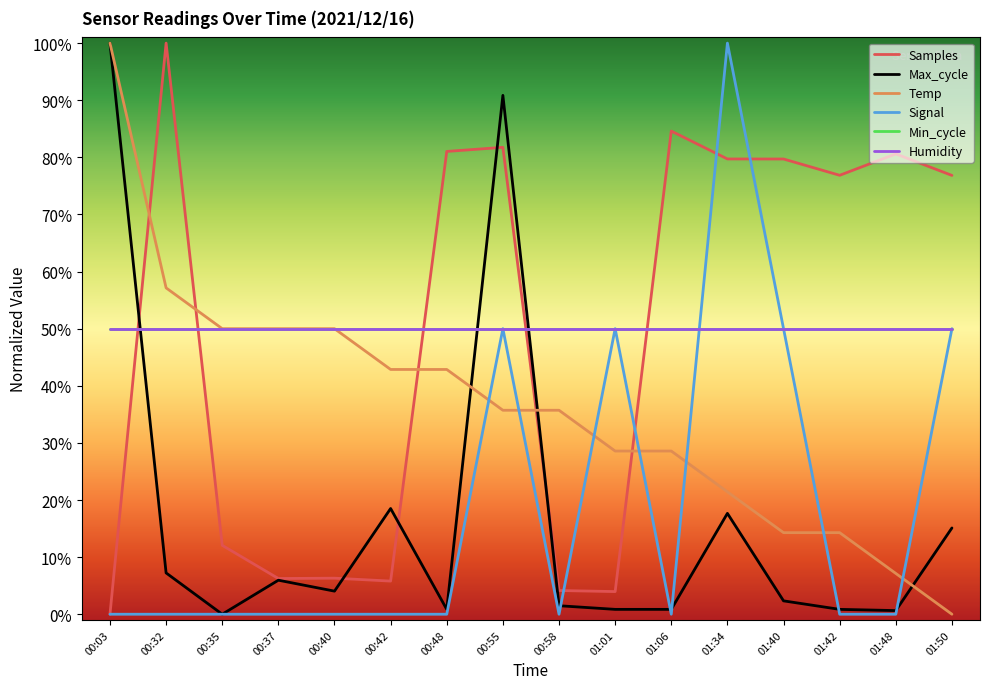

How many times do Max_cycle and Temp cross each other?

3